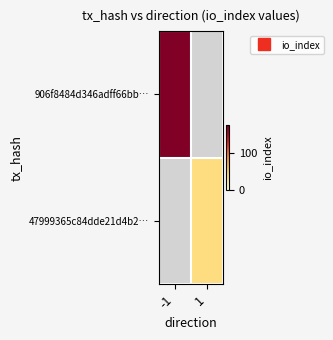

What is the lowest value of the 906f8484d346adff66bb… series?

176.0